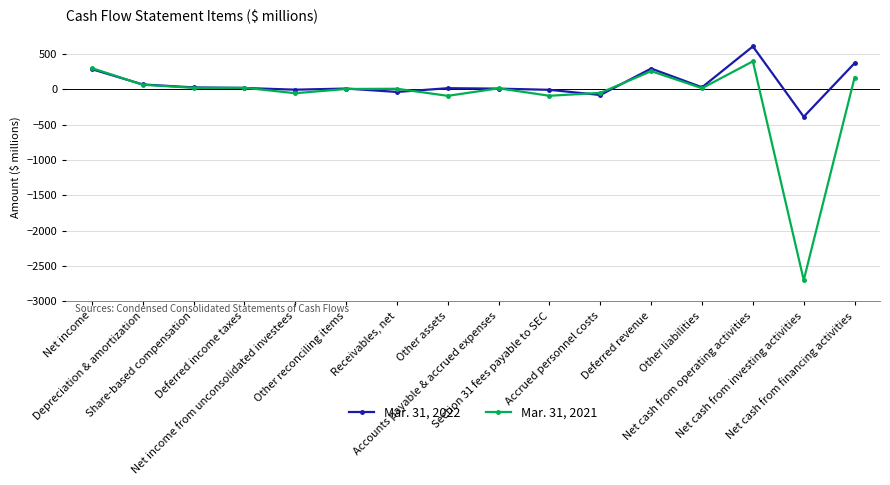

The value of Mar. 31, 2021 at Share-based compensation is 19. True or false?

True